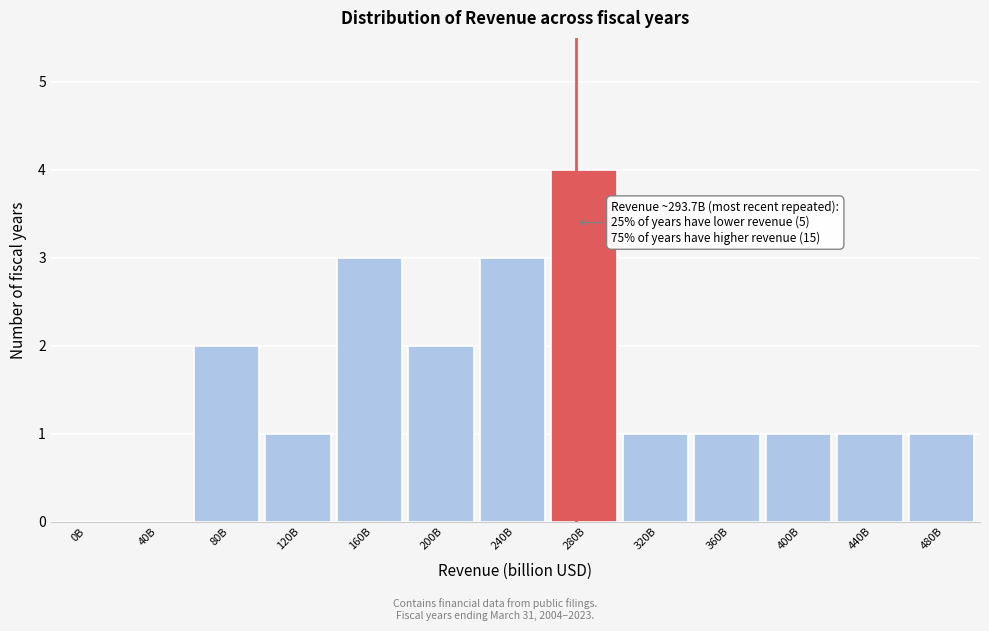

Reading left to right, extract all data points from this chart.

0B=0	40B=0	80B=2	120B=1	160B=3	200B=2	240B=3	280B=4	320B=1	360B=1	400B=1	440B=1	480B=1